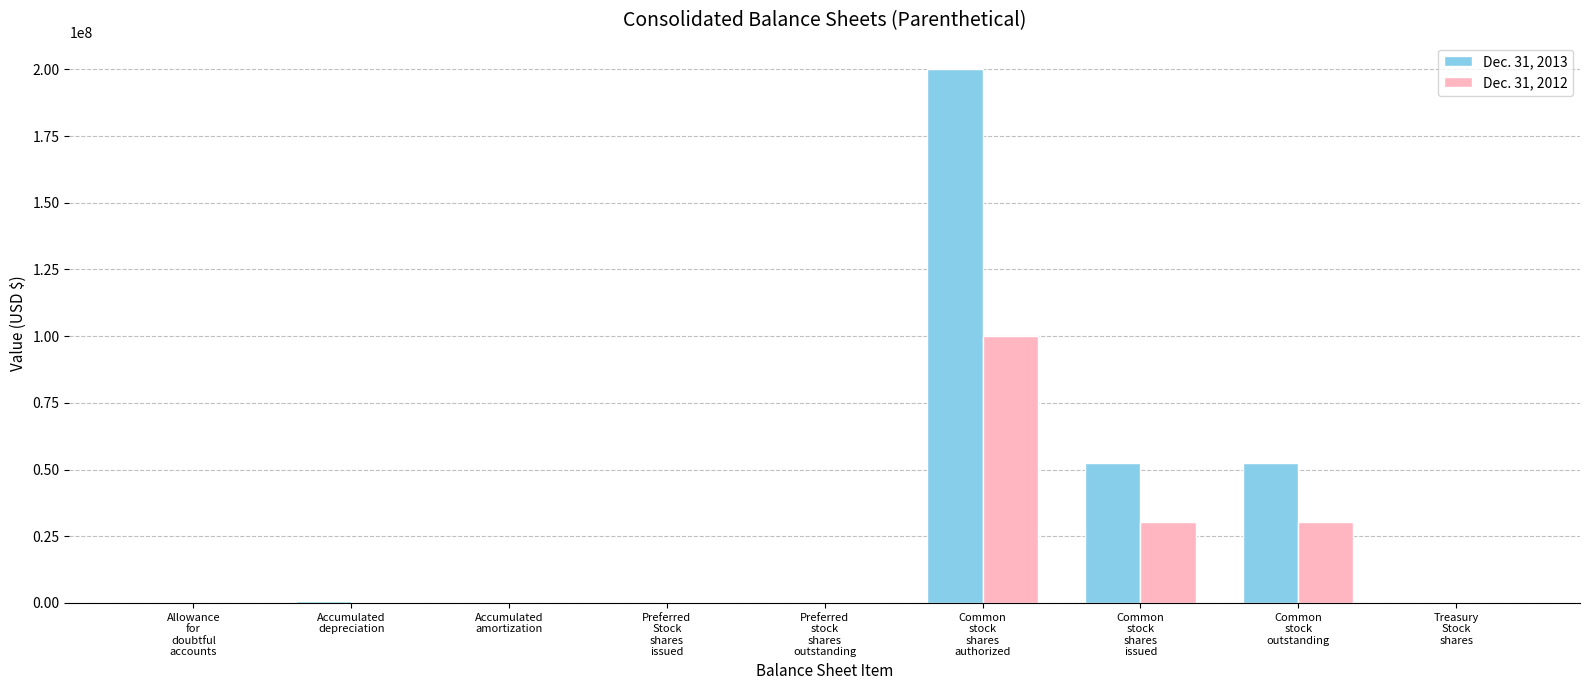

How many categories are shown in the chart?

9